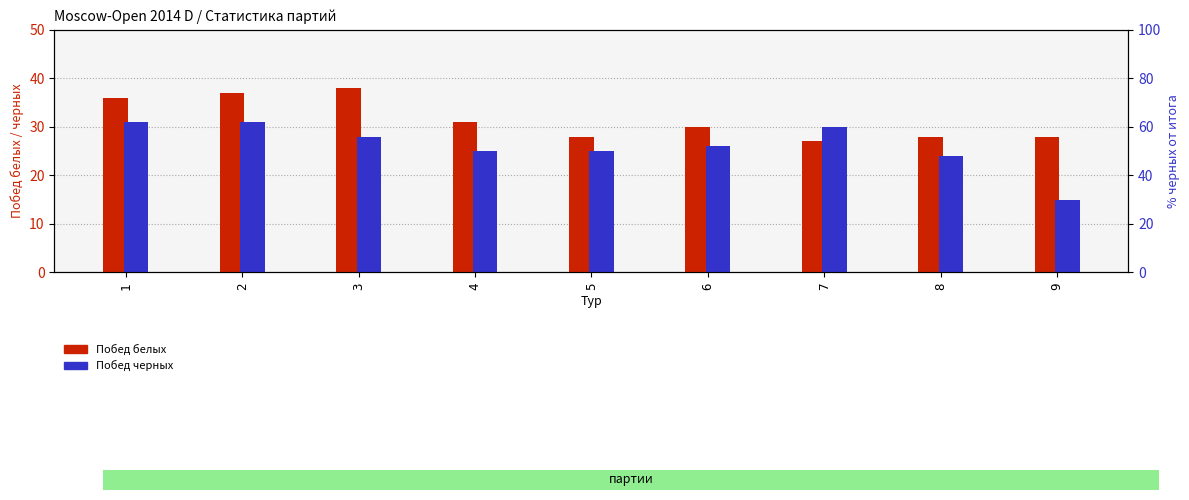

At 4, list the series in order from smallest to largest.

Побед черных, Побед белых